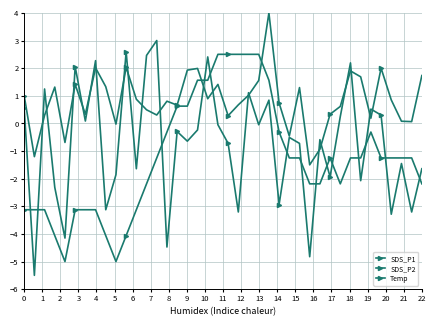

How many times do SDS_P2 and Temp cross each other?

14